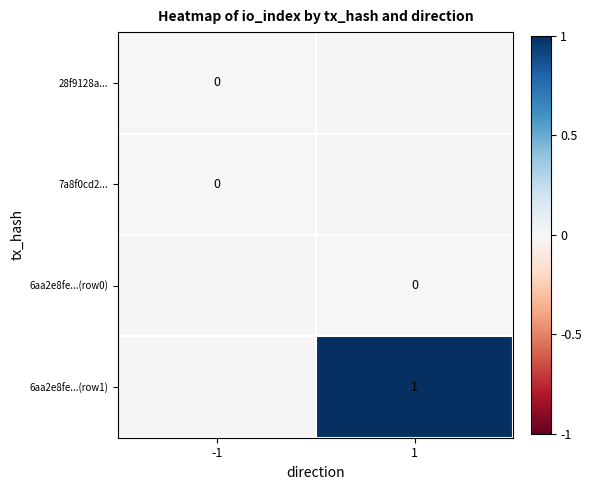

The value of 6aa2e8fe...(row1) at 1 is 1. True or false?

True